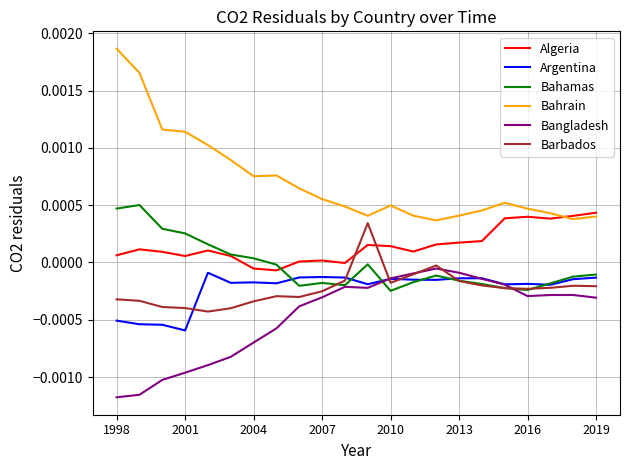

Which series has the largest range (max minus min)?

Bahrain